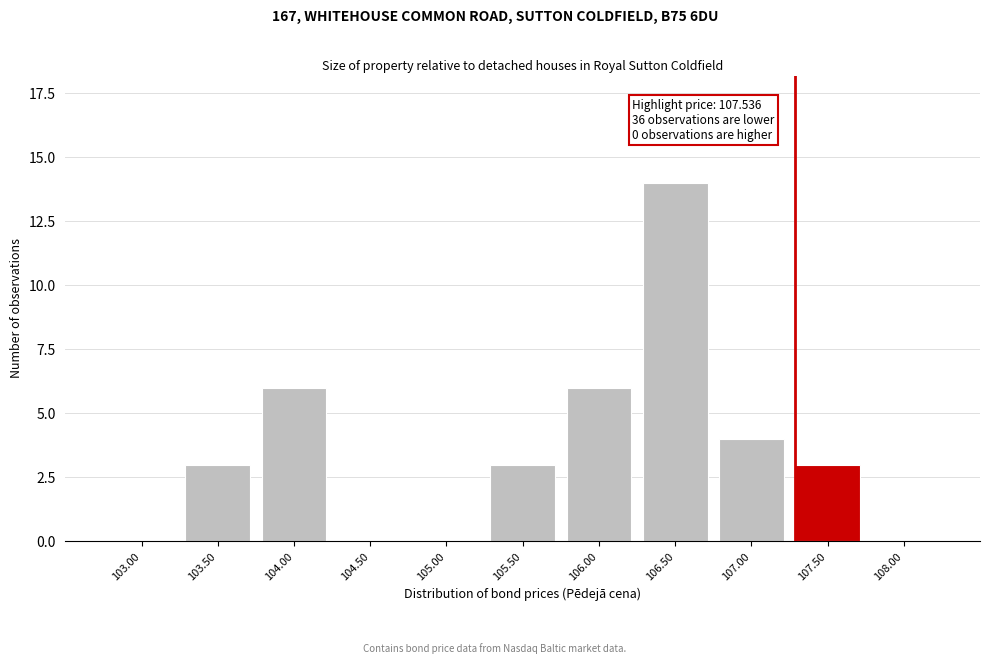

Reading left to right, transcribe all the data shown in this chart.

103.00=0	103.50=3	104.00=6	104.50=0	105.00=0	105.50=3	106.00=6	106.50=14	107.00=4	107.50=3	108.00=0